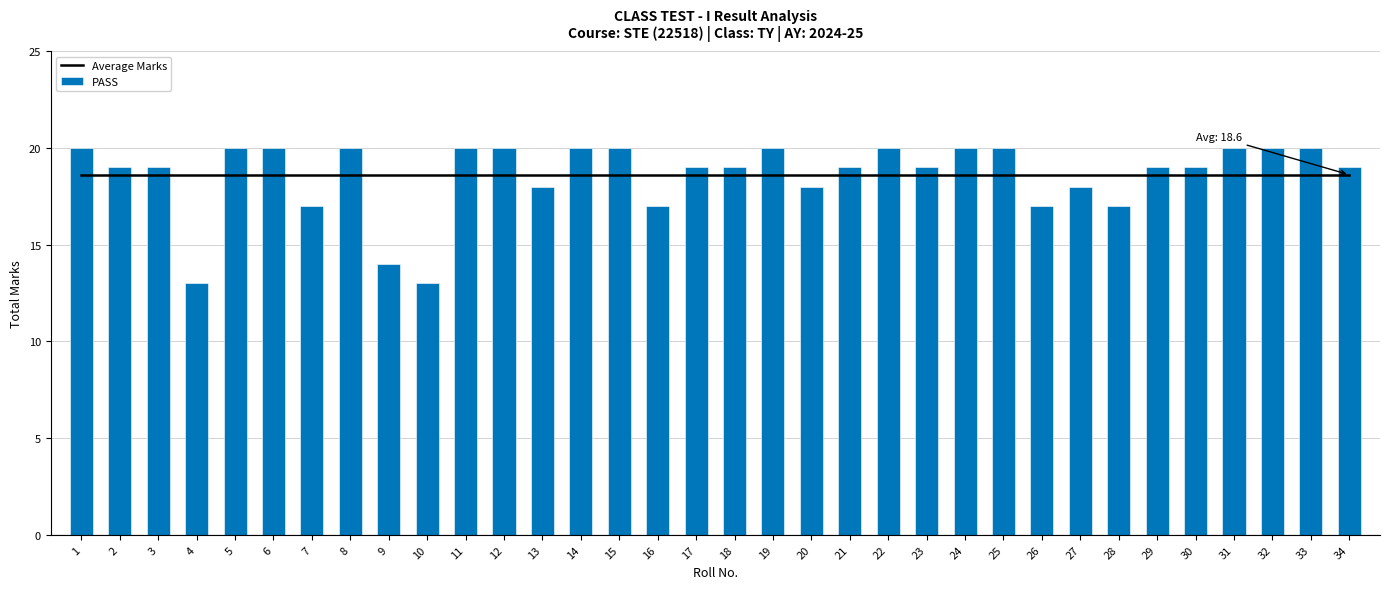

What is the difference between the maximum and minimum values in the PASS series?

7